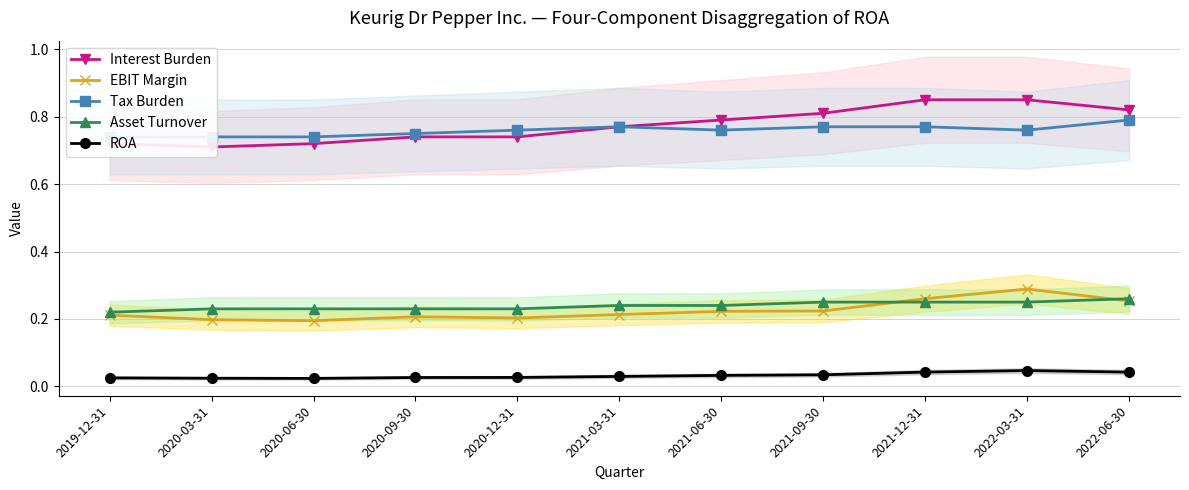

What is the sum of the Asset Turnover values at 2019-12-31 and 2021-09-30?

0.5